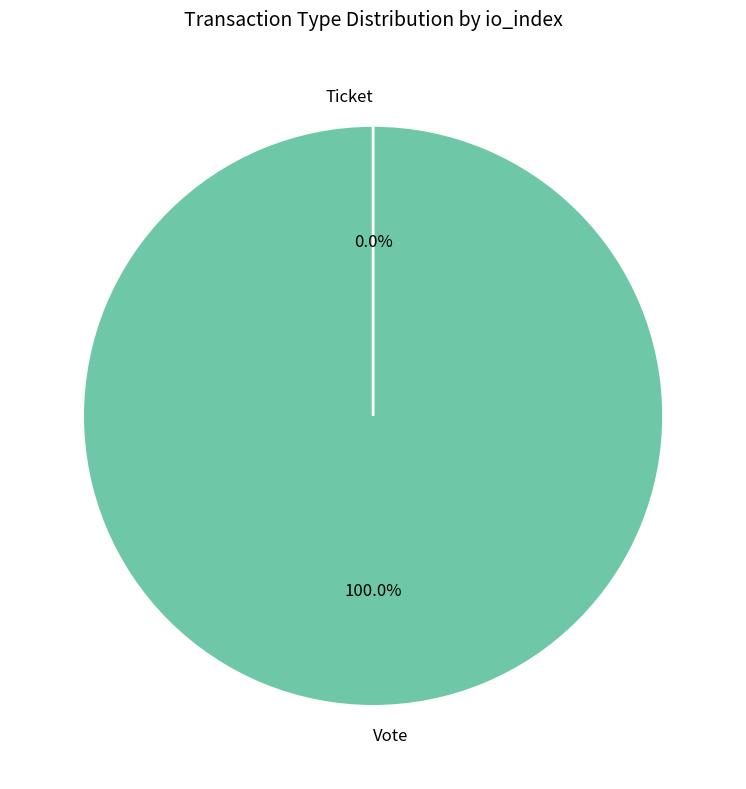

What is the change in value from Vote to Ticket?

-1